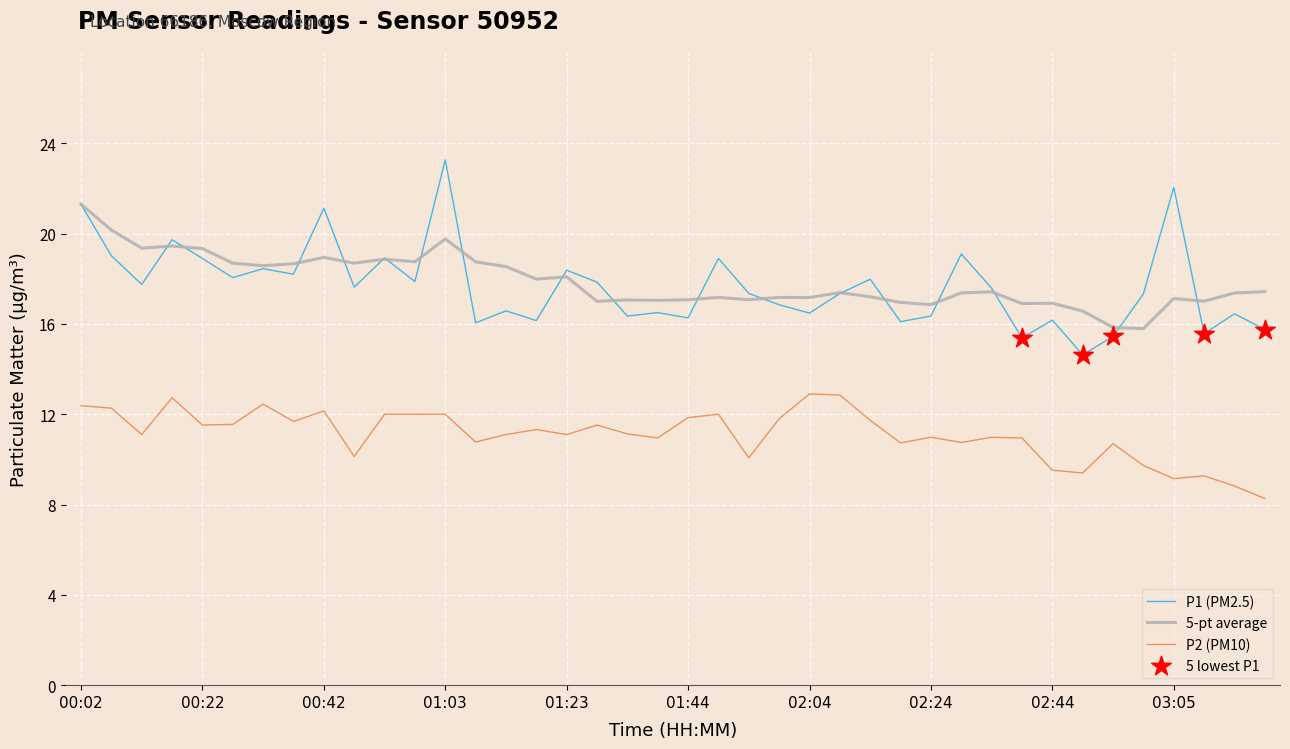

True or false: P2 (PM10) and 5-pt average intersect in this chart.

False